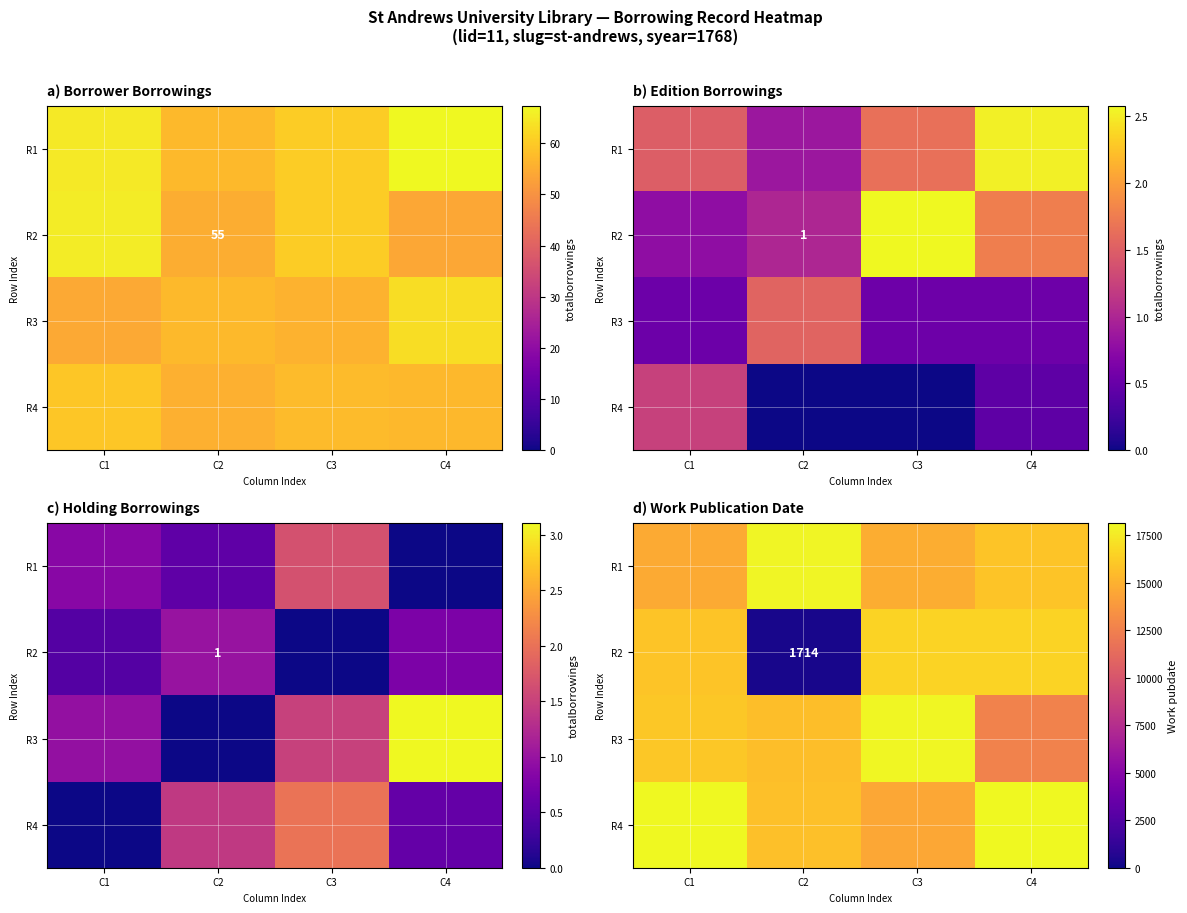

Rank the categories by row_0 value from lowest to highest.

C1, C3, C4, C2